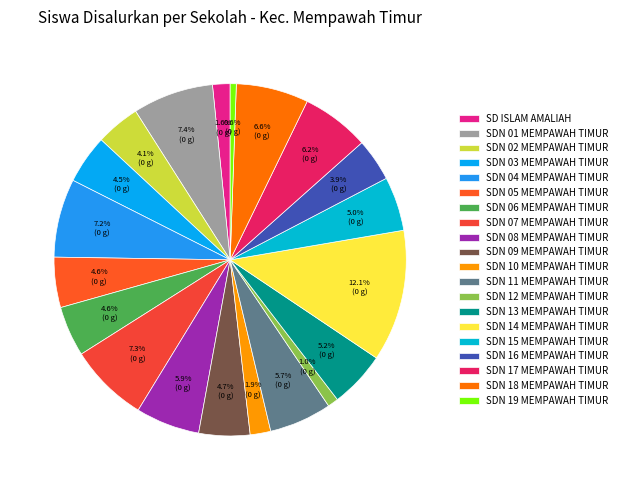

What percentage is the SDN 18 MEMPAWAH TIMUR slice, to the nearest percent?

7%